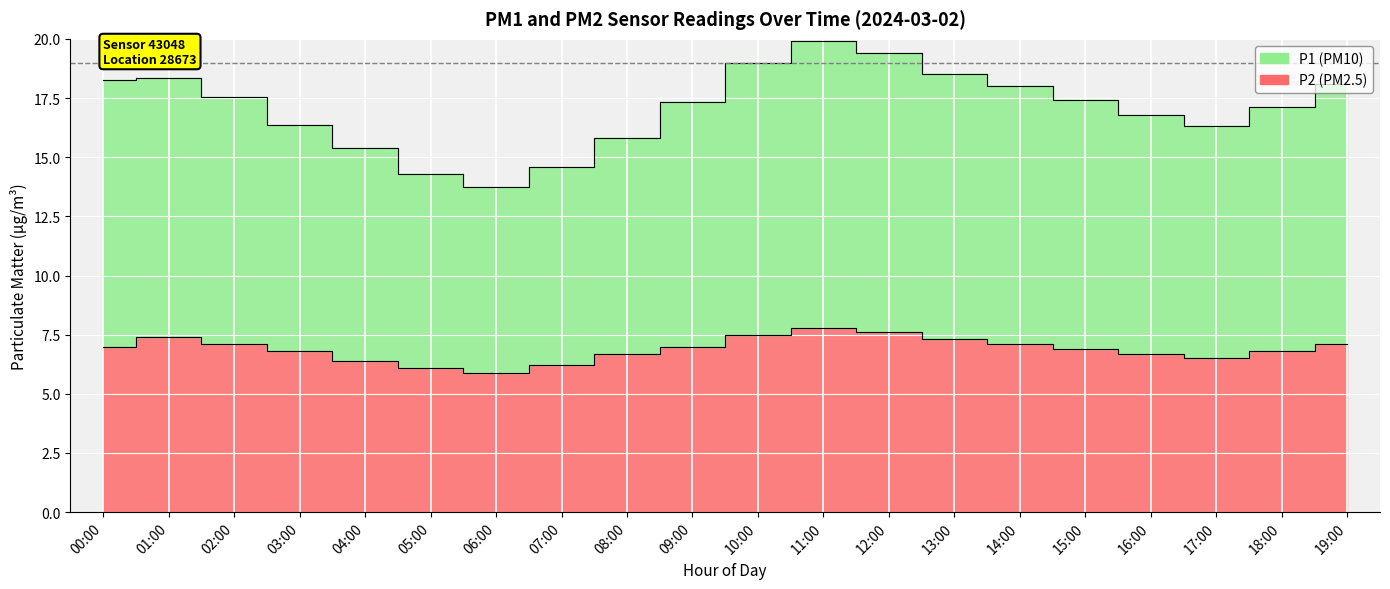

What position from the right is 06:00?

14